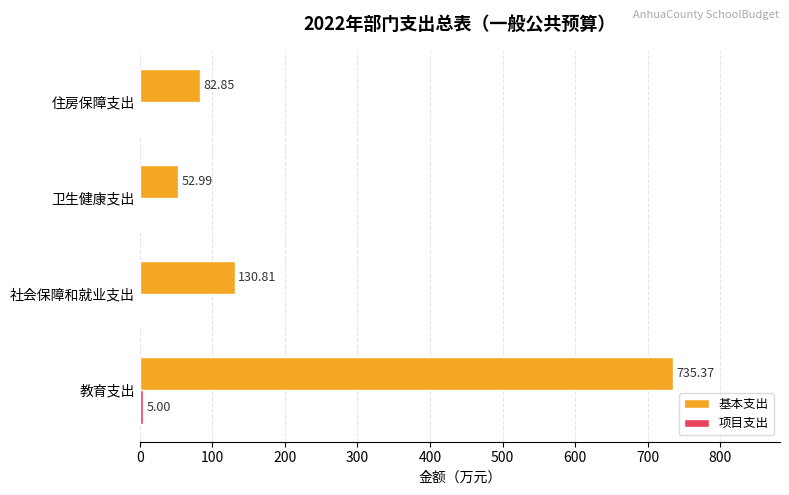

Where is 基本支出 nearest to the value 394?

社会保障和就业支出